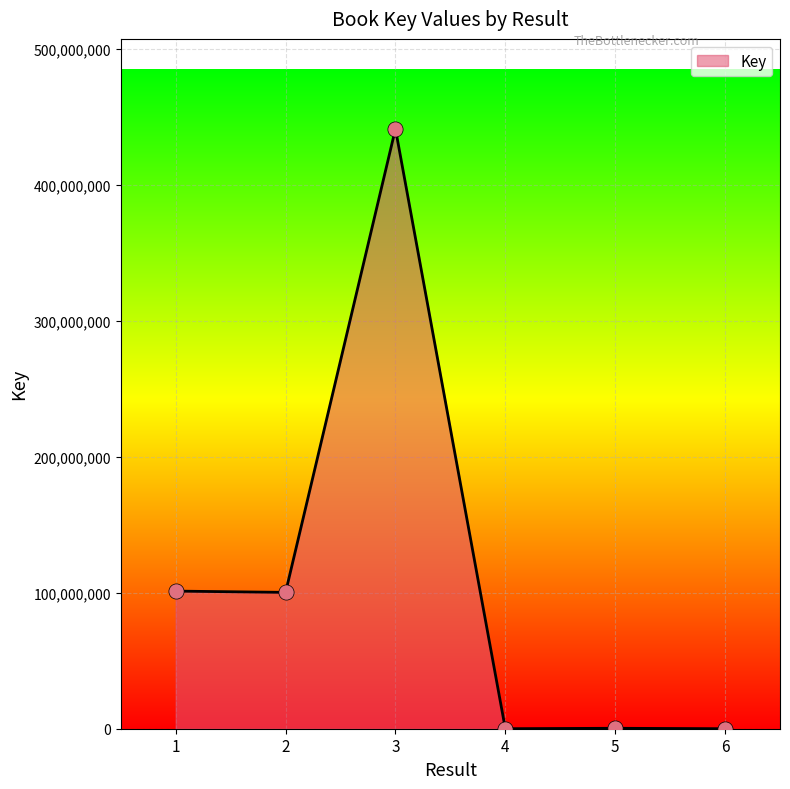

What is the change in value from 1 to 3?

+339793752